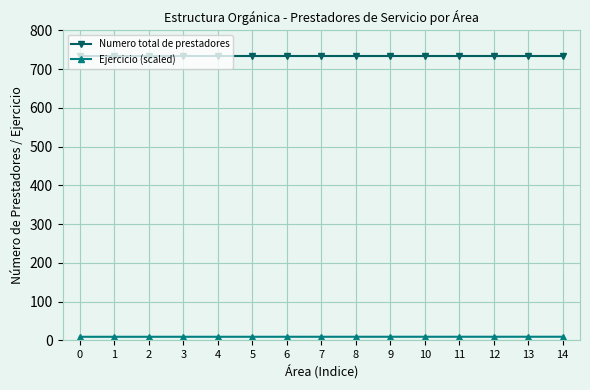

What is the value of the Ejercicio (scaled) point at the 4th from the left?

9.0